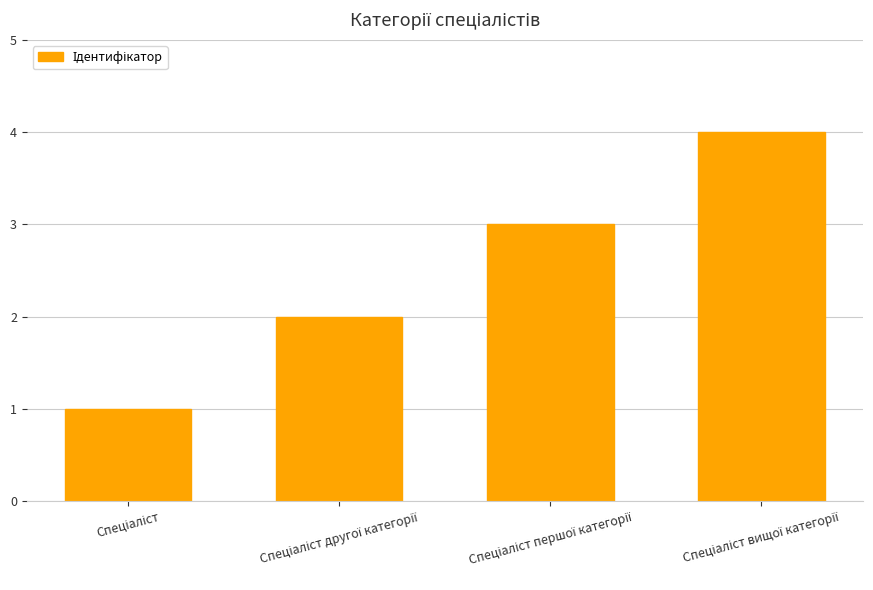

What is the sum of all values?

10